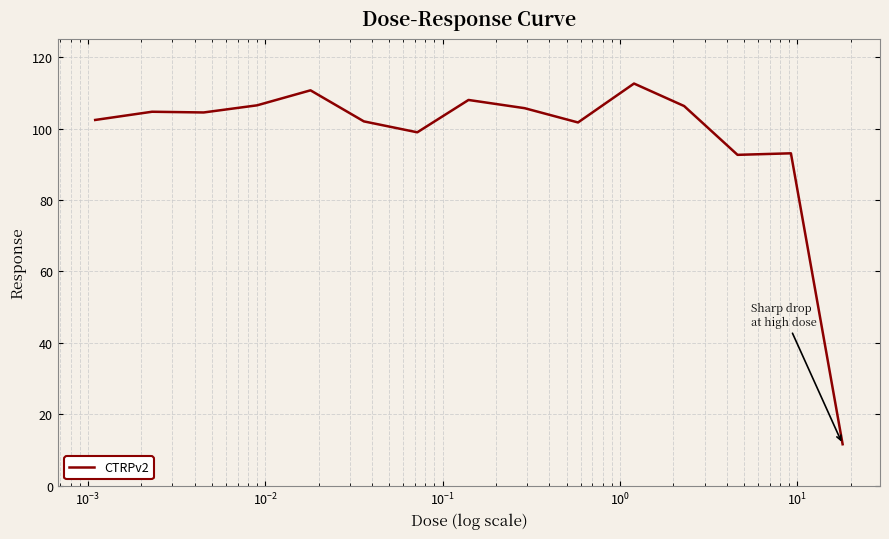

What is the difference between the maximum and minimum values?

101.0